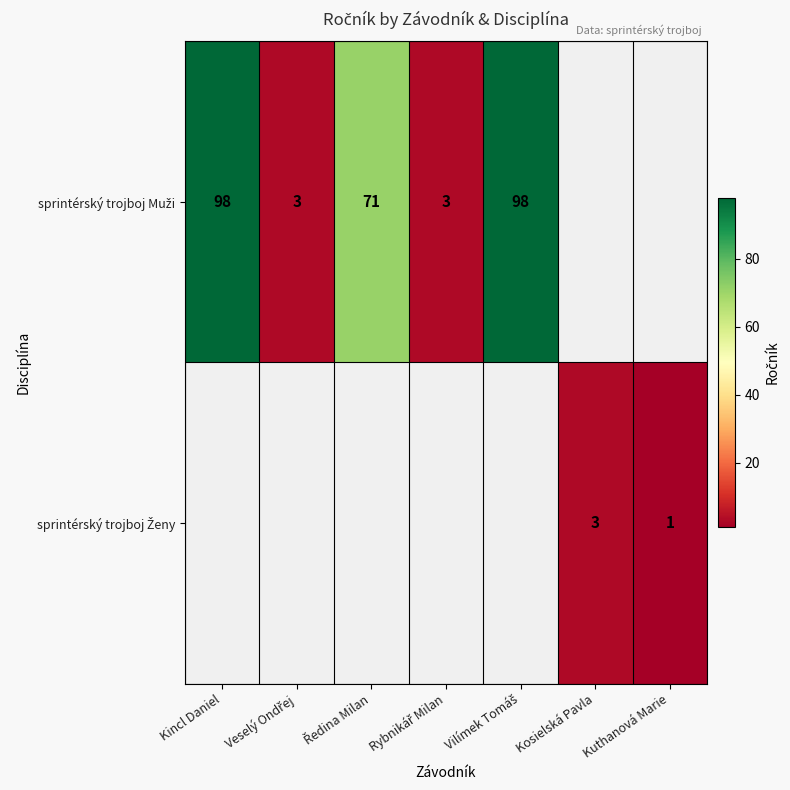

What is the lowest value of the sprintérský trojboj Muži series?

3.0